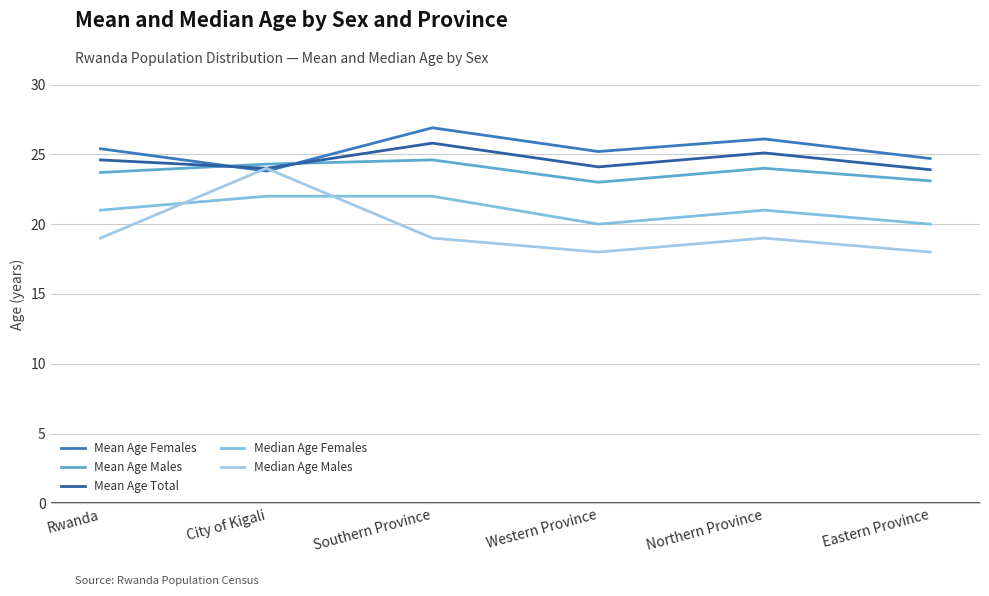

What is the difference between the maximum and minimum values in the Mean Age Males series?

1.6